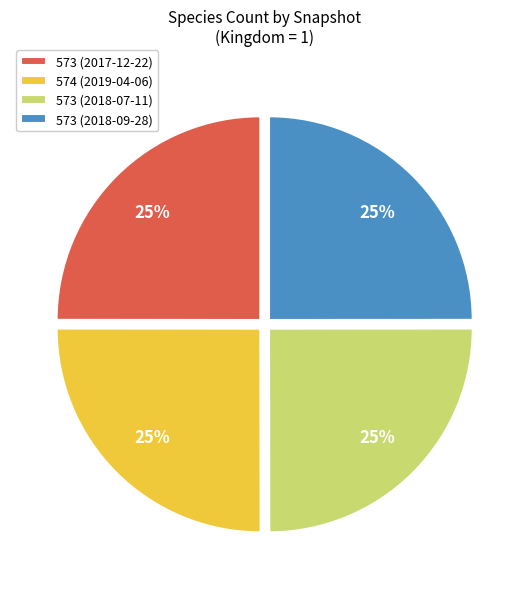

To the nearest percent, what is the combined percentage of 573 (2017-12-22) and 573 (2018-09-28)?

50%